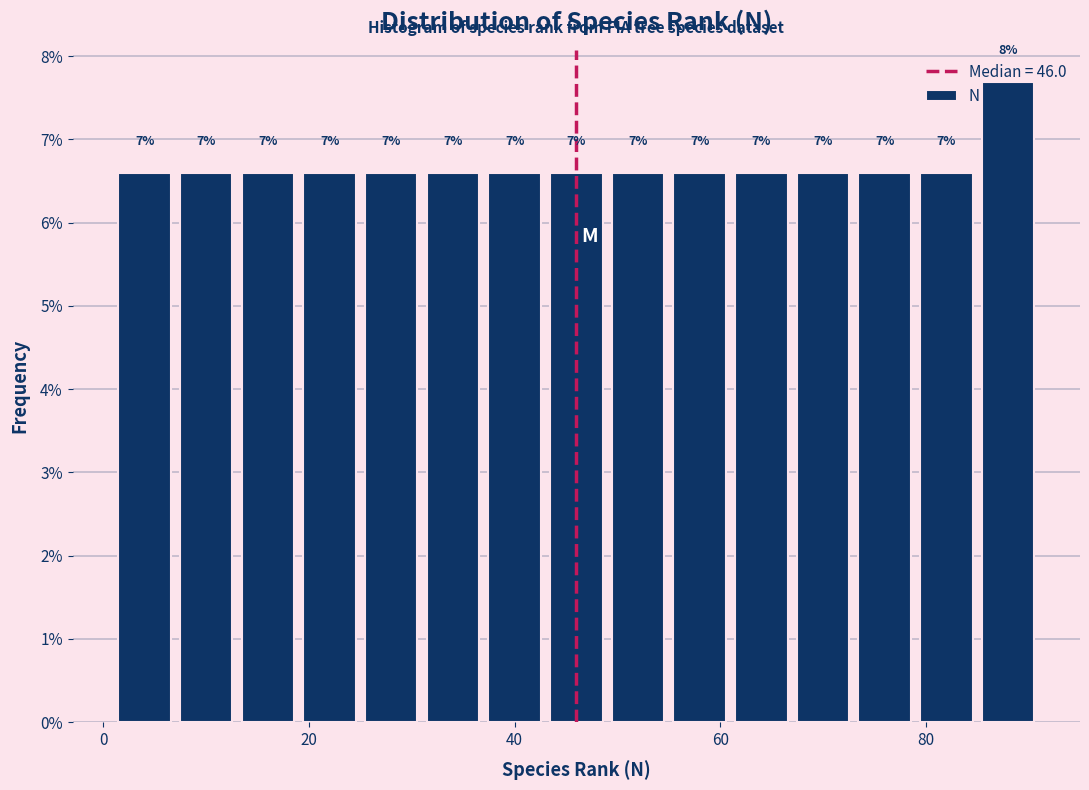

Read against the x-axis, roughly where is the centre of the tallest bar?

88